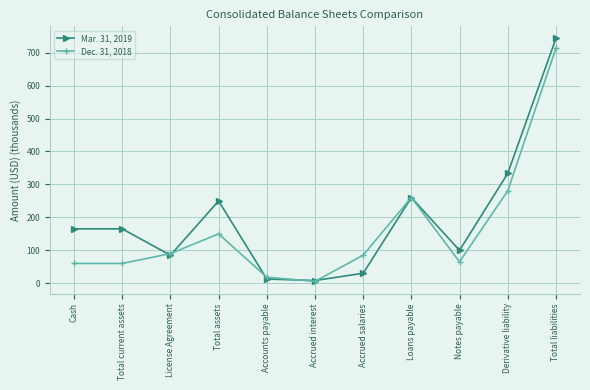

What is the difference between the highest and lowest values at Accounts payable?

5.5